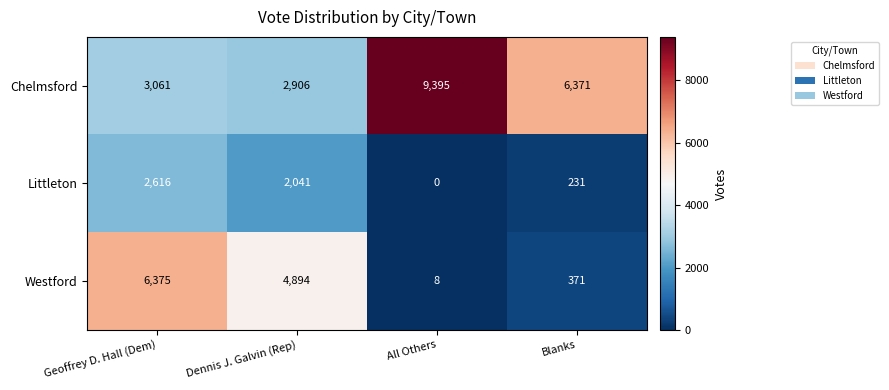

List the series in order of their overall mean, lowest first.

Littleton, Westford, Chelmsford